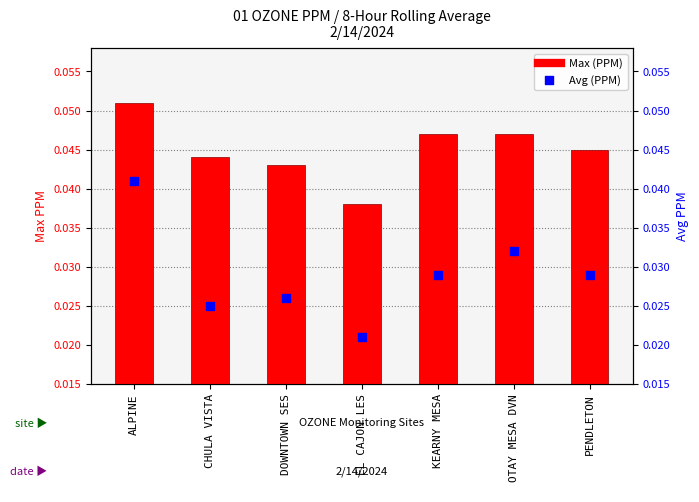

What are all the series names shown in the legend?

Max (PPM), Avg (PPM)